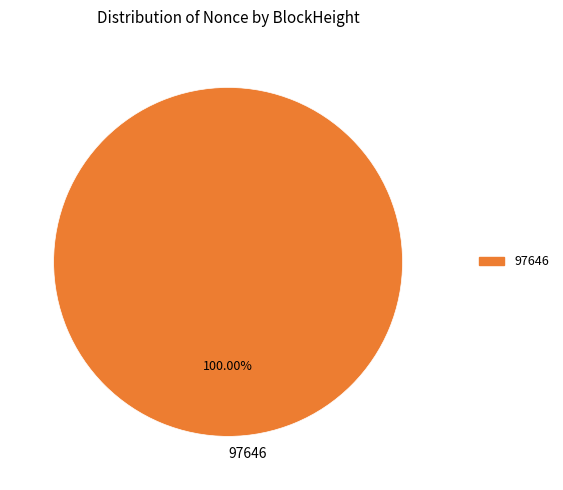

Rank the categories by value from highest to lowest.

97646